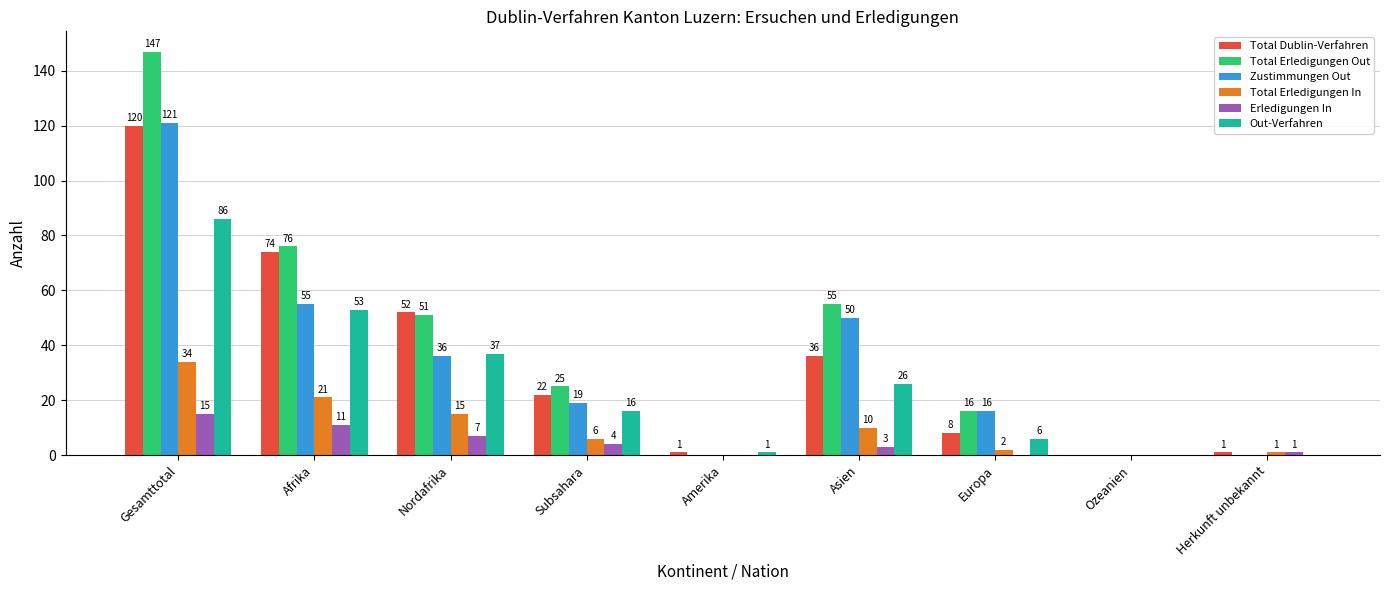

How many data points does each series have?

9